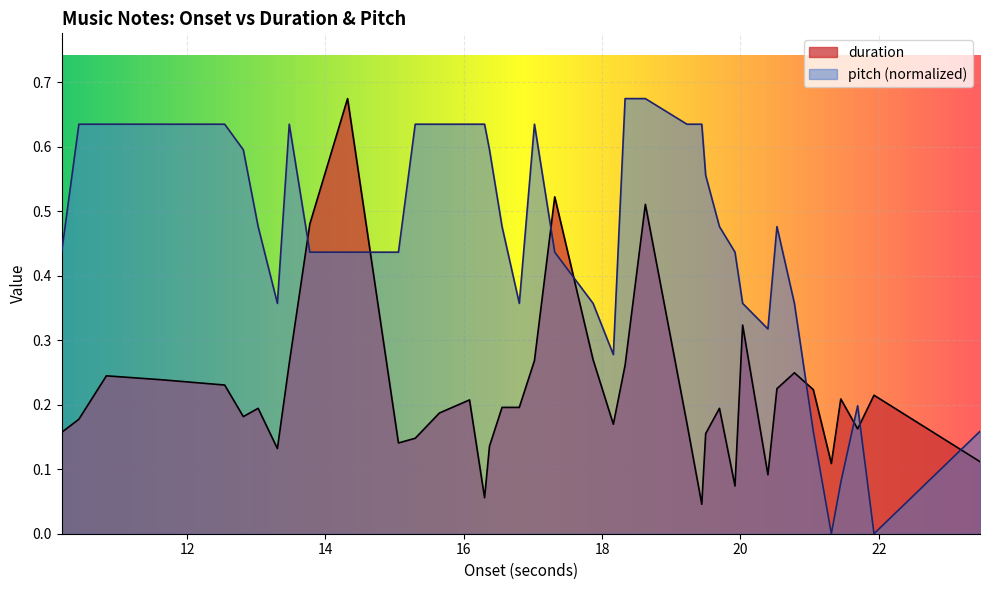

What is the value of the pitch point at the 35th from the left?

0.2